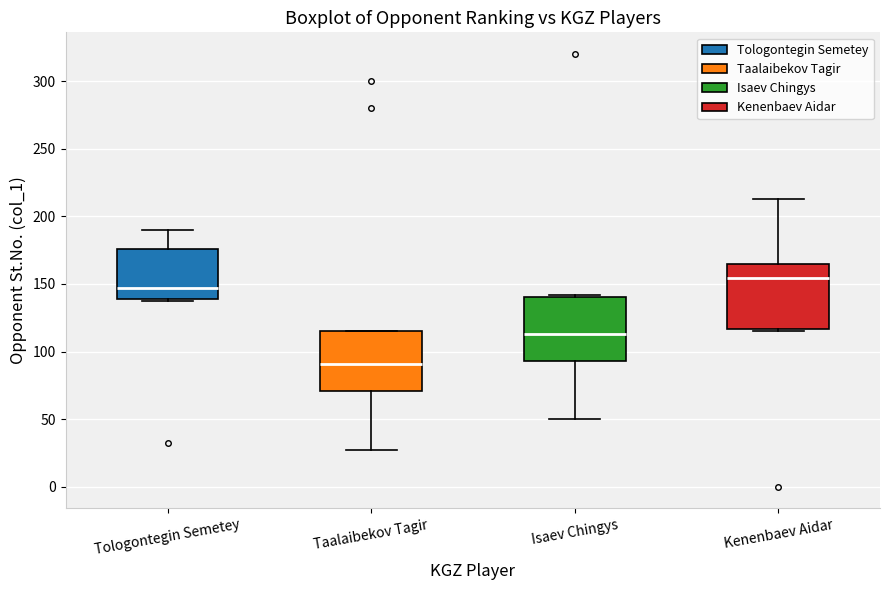

Where does the upper whisker of the box for Kenenbaev Aidar end on the y-axis? The values are not printed on the chart, so give them approximately, as read against the axis.

215